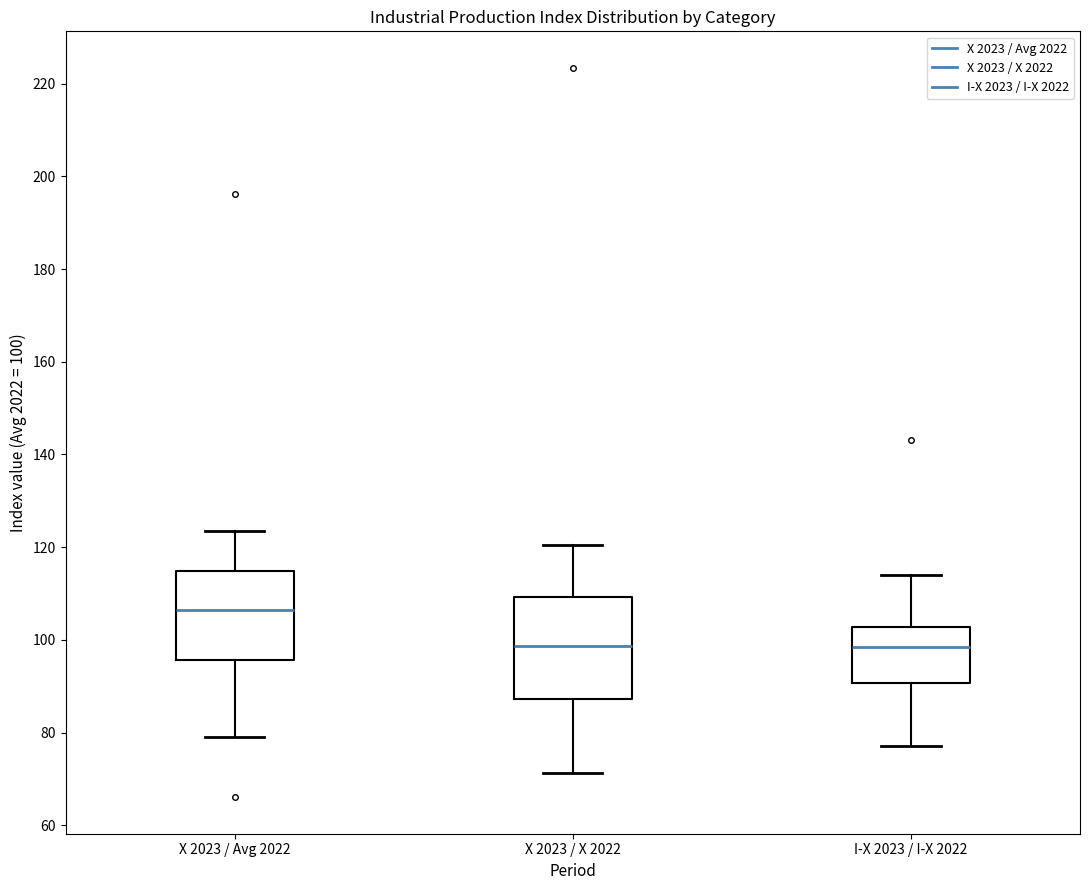

Which box is the tallest, from its lower edge to its upper edge?

X 2023 / X 2022